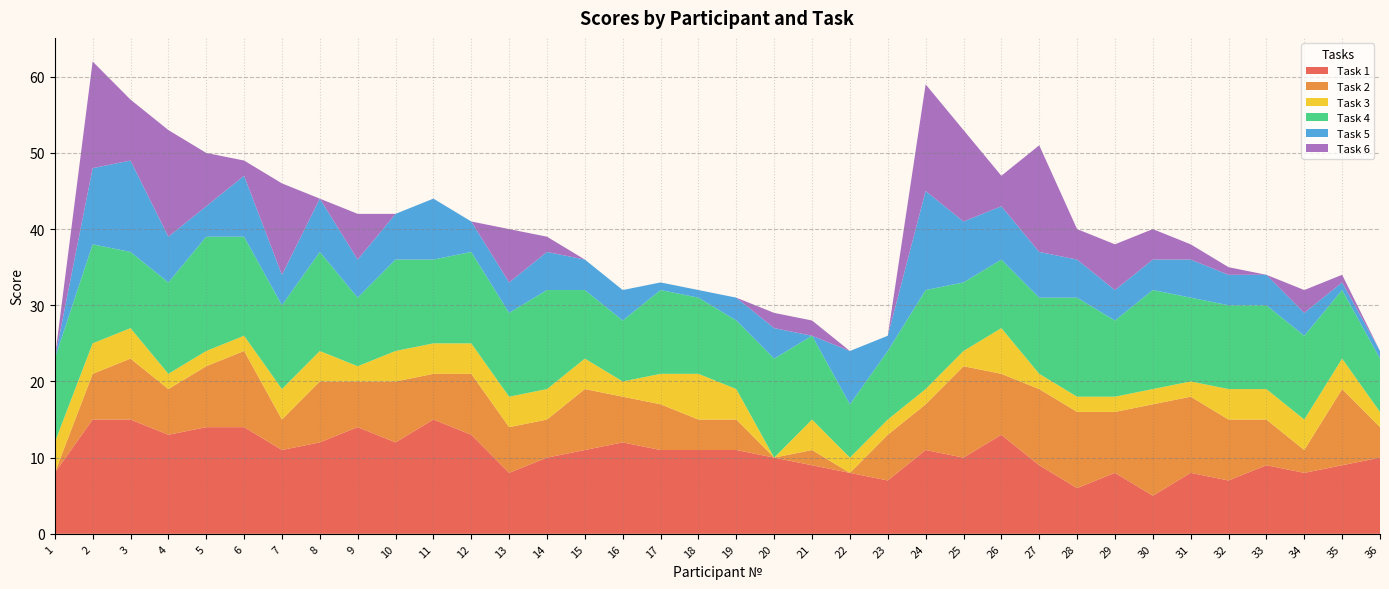

Reading right to left, extract all data points from this chart.

Task 1: 36=10	35=9	34=8	33=9	32=7	31=8	30=5	29=8	28=6	27=9	26=13	25=10	24=11	23=7	22=8	21=9	20=10	19=11	18=11	17=11	16=12	15=11	14=10	13=8	12=13	11=15	10=12	9=14	8=12	7=11	6=14	5=14	4=13	3=15	2=15	1=8
Task 2: 36=4	35=10	34=3	33=6	32=8	31=10	30=12	29=8	28=10	27=10	26=8	25=12	24=6	23=6	22=0	21=2	20=0	19=4	18=4	17=6	16=6	15=8	14=5	13=6	12=8	11=6	10=8	9=6	8=8	7=4	6=10	5=8	4=6	3=8	2=6	1=0
Task 3: 36=2	35=4	34=4	33=4	32=4	31=2	30=2	29=2	28=2	27=2	26=6	25=2	24=2	23=2	22=2	21=4	20=0	19=4	18=6	17=4	16=2	15=4	14=4	13=4	12=4	11=4	10=4	9=2	8=4	7=4	6=2	5=2	4=2	3=4	2=4	1=4
Task 4: 36=7	35=9	34=11	33=11	32=11	31=11	30=13	29=10	28=13	27=10	26=9	25=9	24=13	23=9	22=7	21=11	20=13	19=9	18=10	17=11	16=8	15=9	14=13	13=11	12=12	11=11	10=12	9=9	8=13	7=11	6=13	5=15	4=12	3=10	2=13	1=11
Task 5: 36=1	35=1	34=3	33=4	32=4	31=5	30=4	29=4	28=5	27=6	26=7	25=8	24=13	23=2	22=7	21=0	20=4	19=3	18=1	17=1	16=4	15=4	14=5	13=4	12=4	11=8	10=6	9=5	8=7	7=4	6=8	5=4	4=6	3=12	2=10	1=0
Task 6: 36=0	35=1	34=3	33=0	32=1	31=2	30=4	29=6	28=4	27=14	26=4	25=12	24=14	23=0	22=0	21=2	20=2	19=0	18=0	17=0	16=0	15=0	14=2	13=7	12=0	11=0	10=0	9=6	8=0	7=12	6=2	5=7	4=14	3=8	2=14	1=0